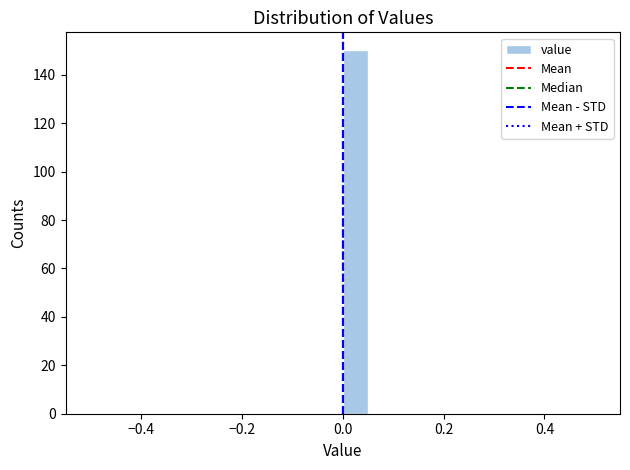

Around what value on the x-axis is the tallest bar? Give the approximate position of its centre, as read against the axis.

0.02